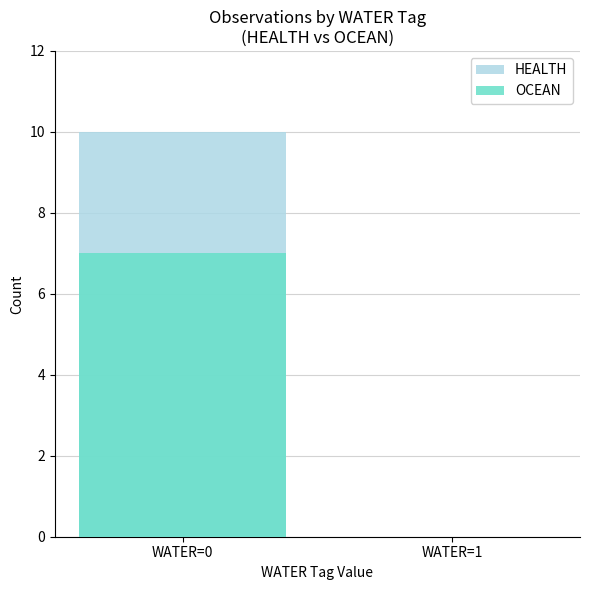

Rank the series by their average value, from lowest to highest.

OCEAN, HEALTH